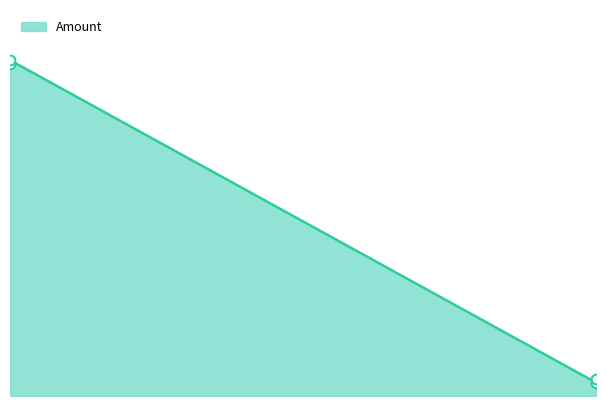

Does the chart have visible grid lines?

No